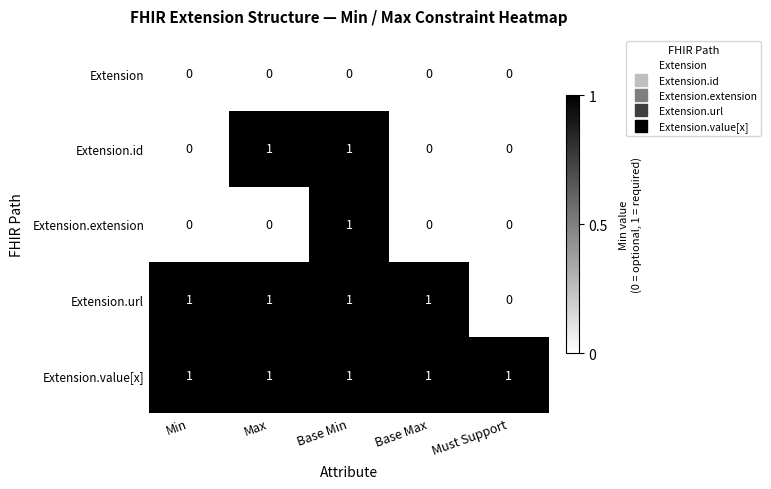

At which label does Extension.extension reach its peak?

Base Min